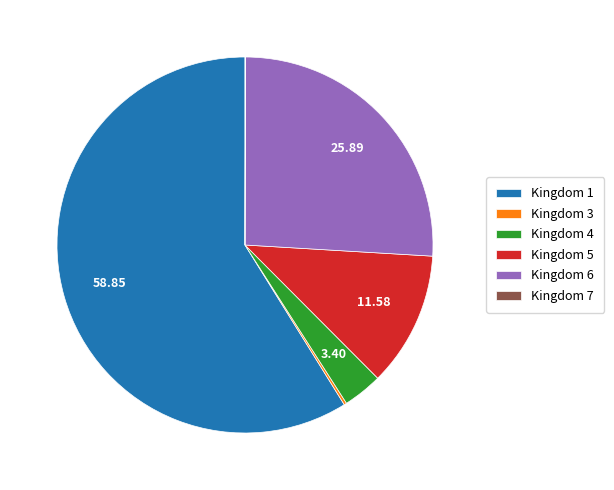

Between Kingdom 5 and Kingdom 4, which is larger?

Kingdom 5